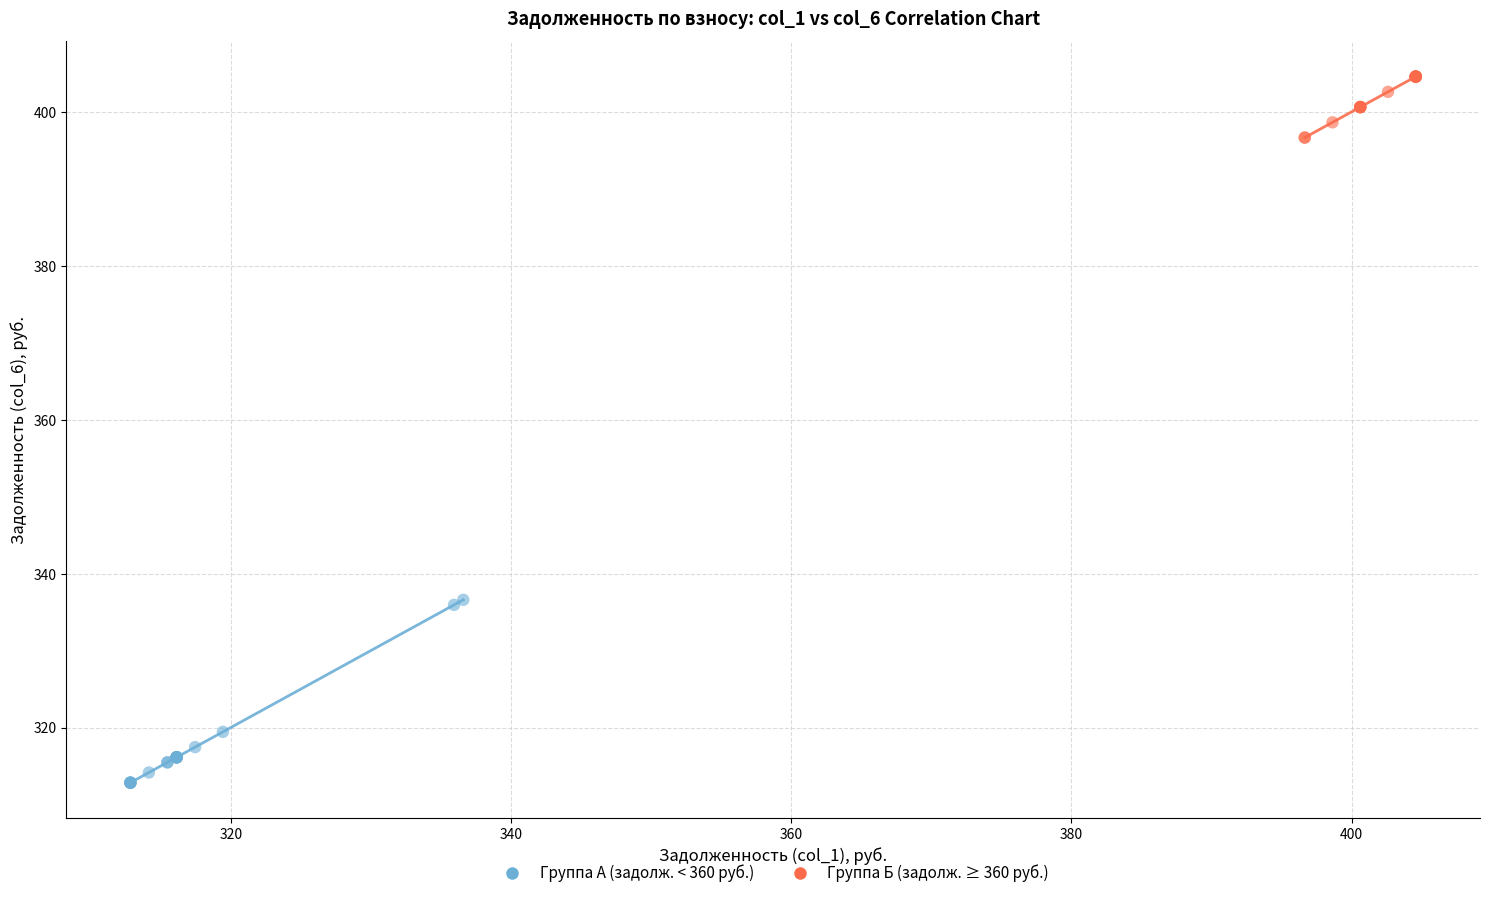

What are all the series names shown in the legend?

Группа А (задолж. < 360 руб.), Группа Б (задолж. ≥ 360 руб.)